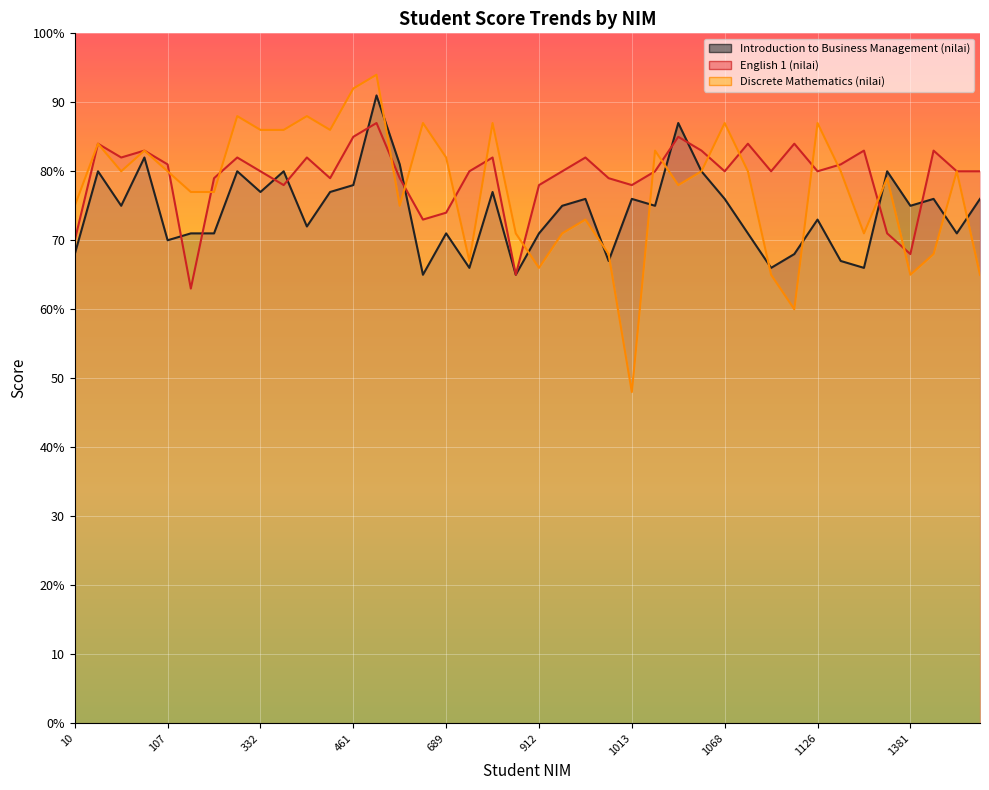

What is the value of the Discrete Mathematics (nilai) point at the 3rd from the left?

80